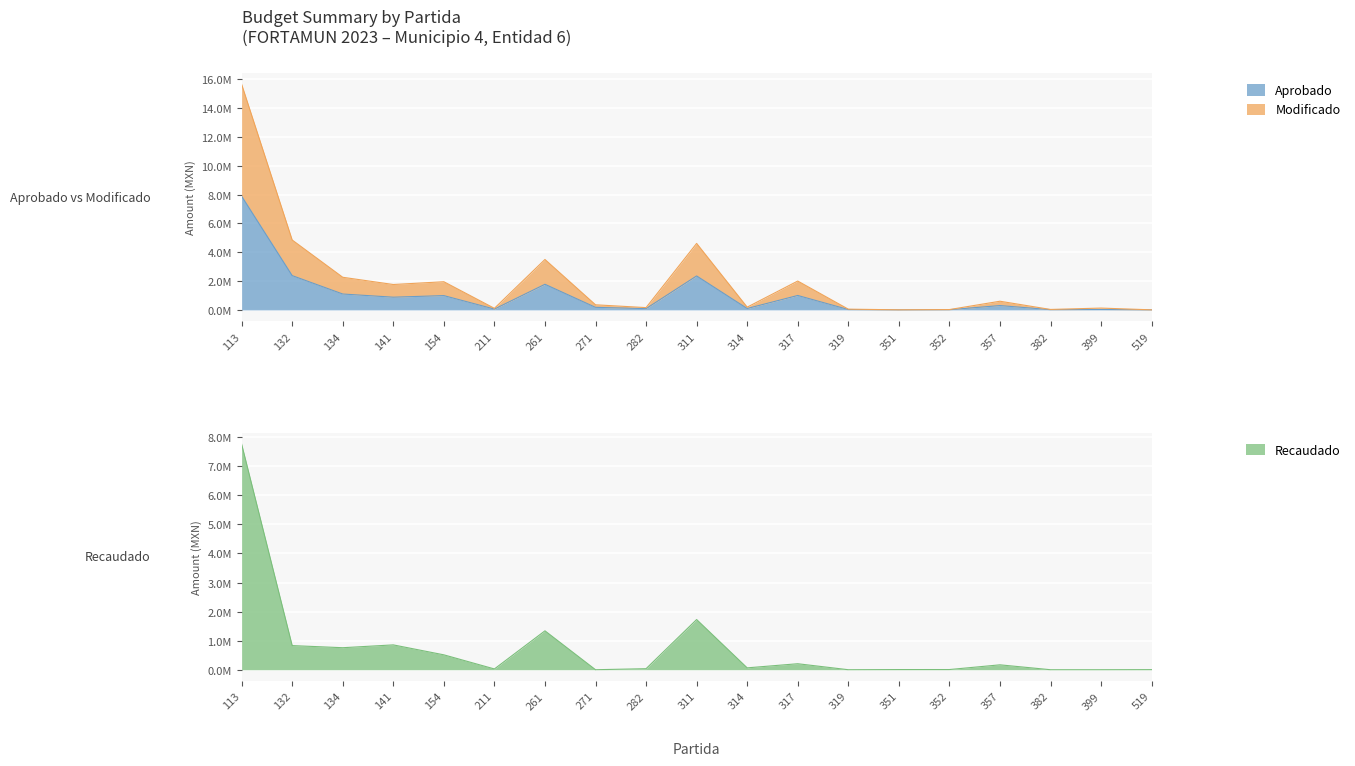

What is the value of the Aprobado point at the 1st from the left?

7885965.5